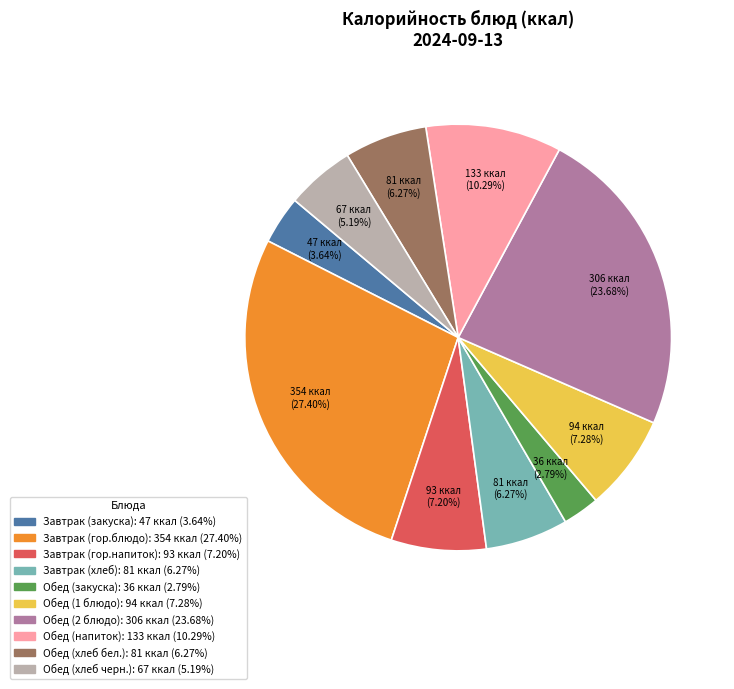

Which category has the smallest portion of the pie?

Обед (закуска)